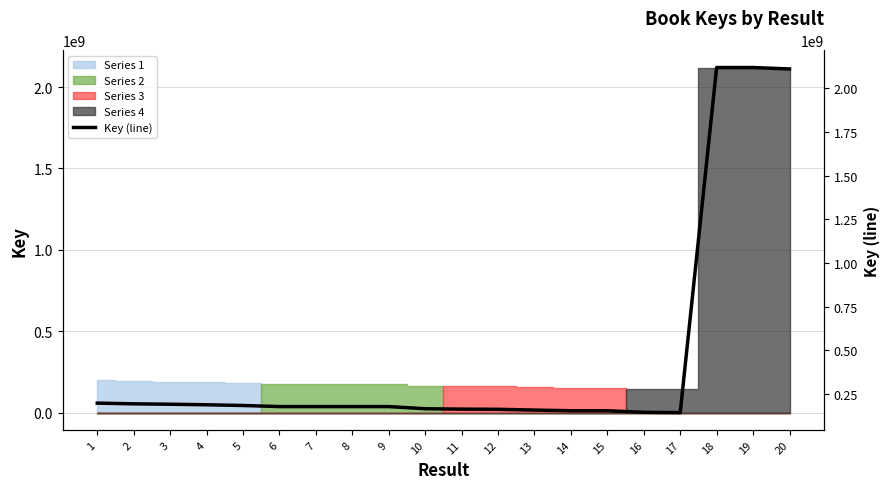

What is the sum of all values?

9260165923